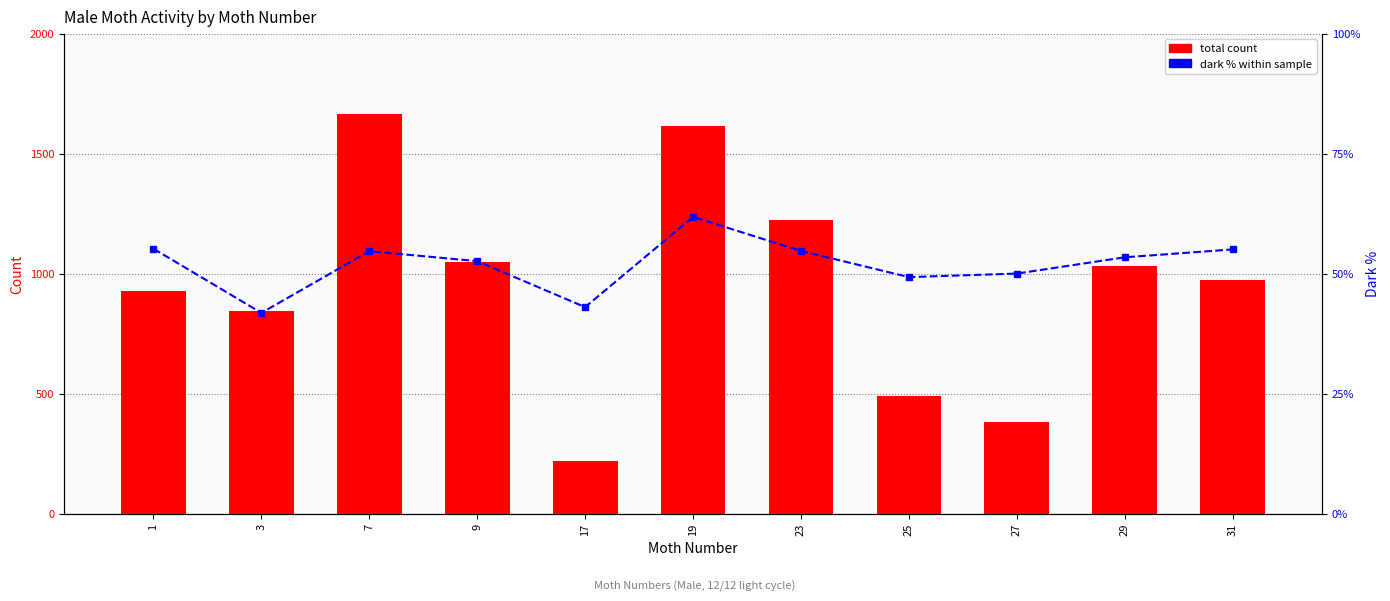

Reading left to right, what are all the values shown in this chart?

total count: 1=929.3	3=844.0	7=1663.9	9=1049.8	17=219.7	19=1615.5	23=1223.7	25=491.5	27=382.7	29=1033.2	31=973.0
dark % (percentile): 1=55.2	3=41.8	7=54.7	9=52.6	17=43.0	19=61.8	23=54.7	25=49.3	27=50.0	29=53.4	31=55.0